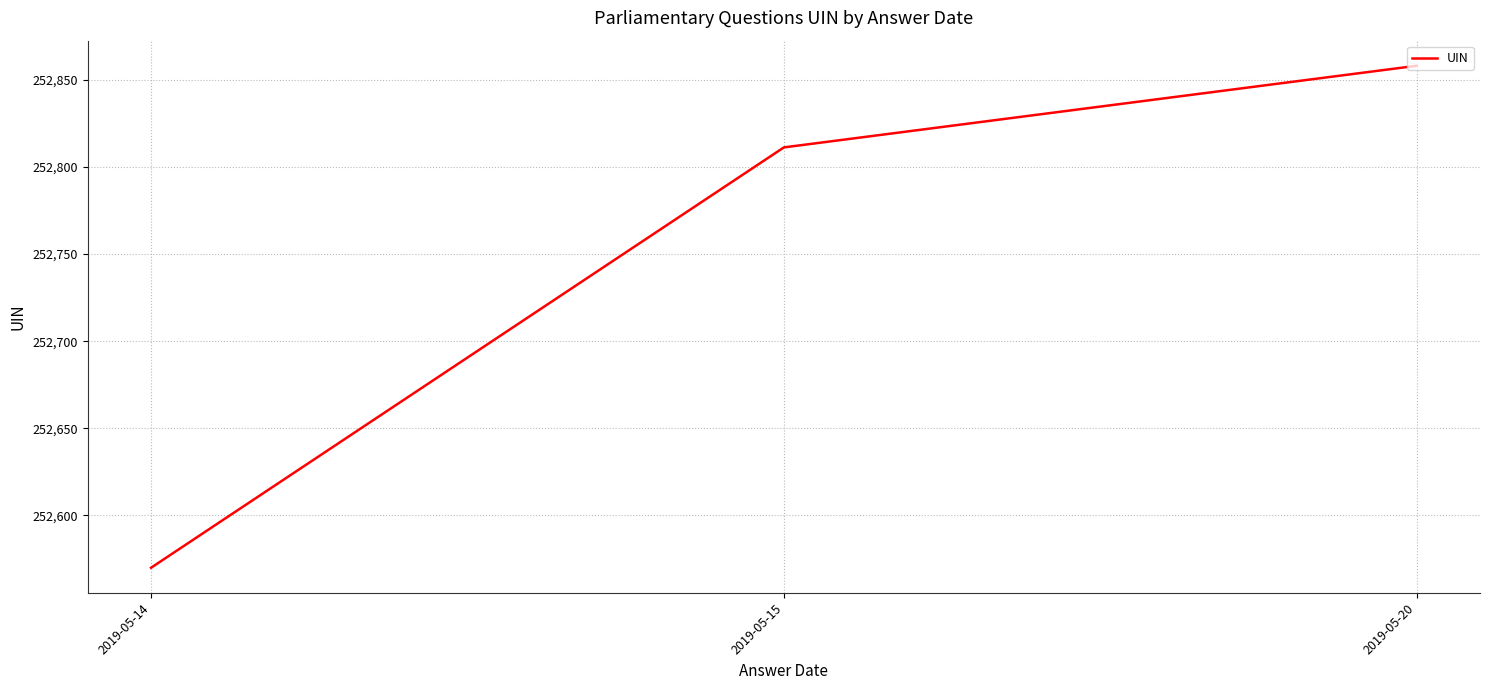

Reading left to right, what are all the values shown in this chart?

2019-05-14=252570.0	2019-05-15=252811.2	2019-05-20=252858.0